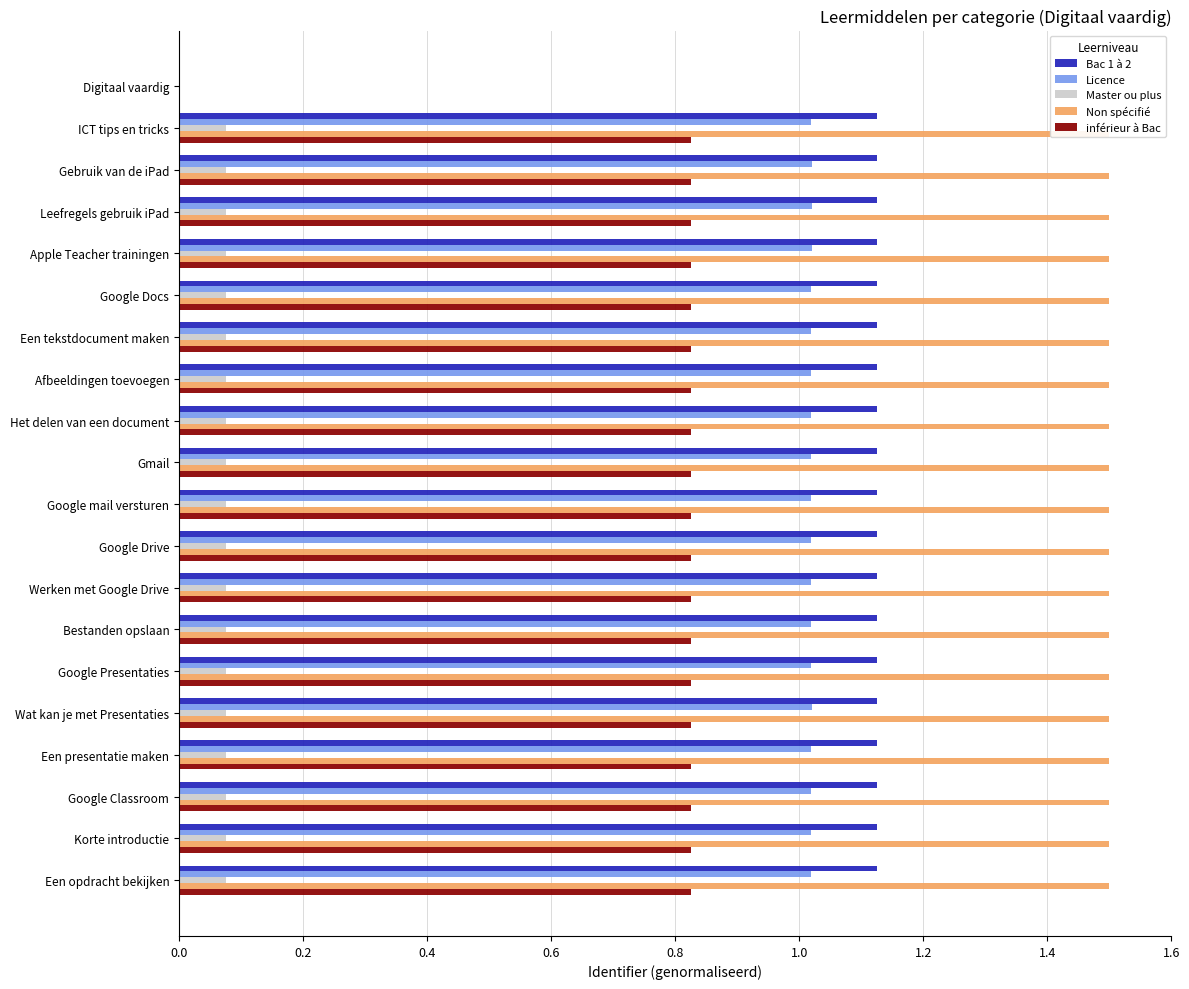

The value of inférieur à Bac at Digitaal vaardig is 0.0. True or false?

True